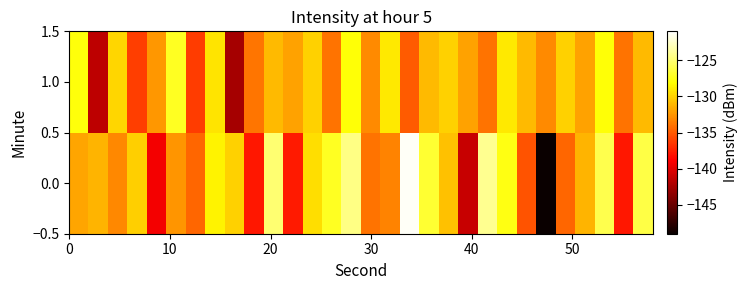

List the series in order of their overall mean, lowest first.

1.0, 0.0